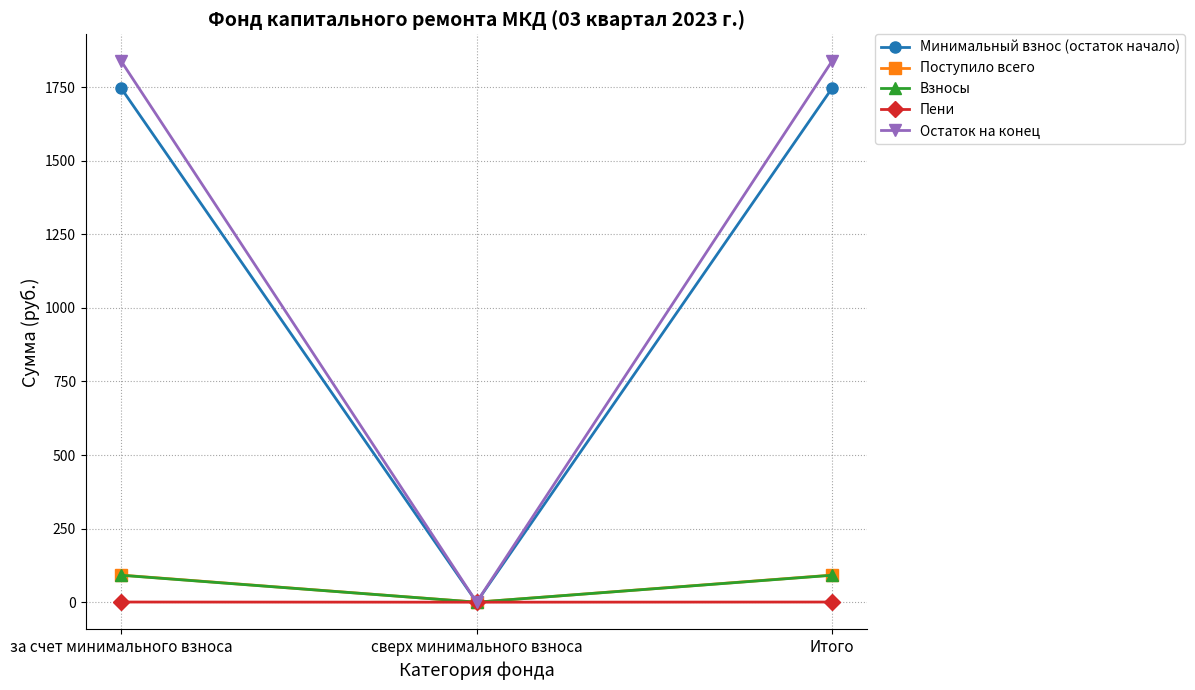

How many categories are shown in the chart?

3